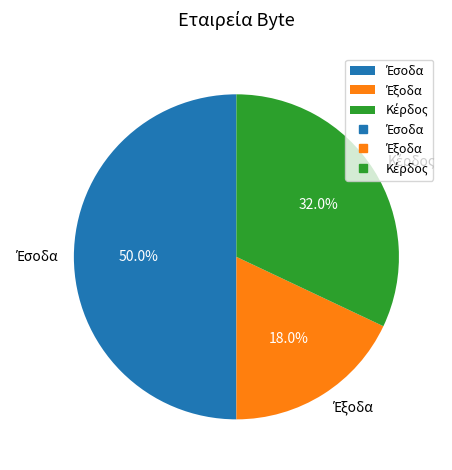

What is the change in value from Έσοδα to Κέρδος?

-122729